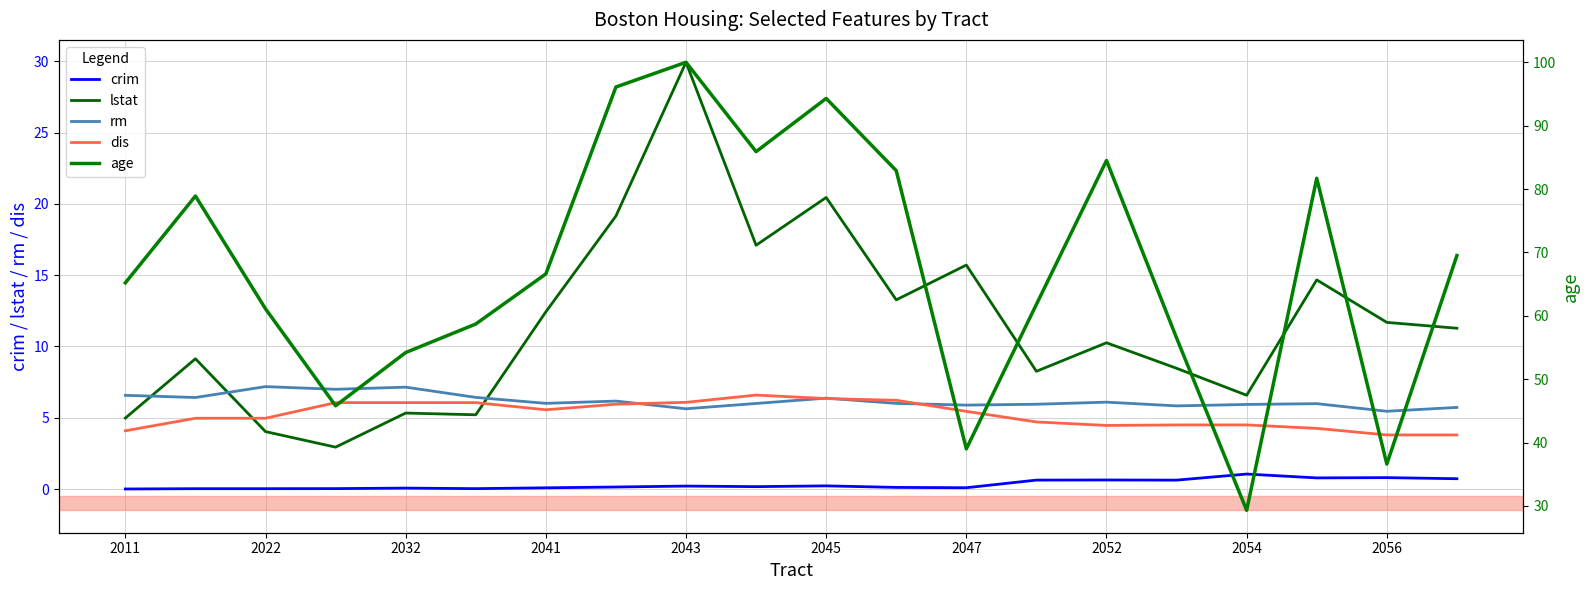

What is the total value across all series at 15?

75.9